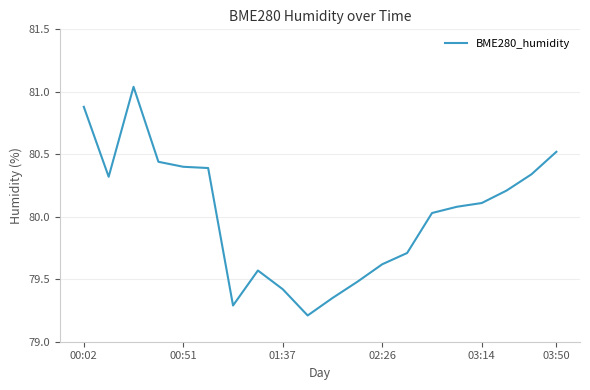

What is the minimum value shown in the chart?

79.2